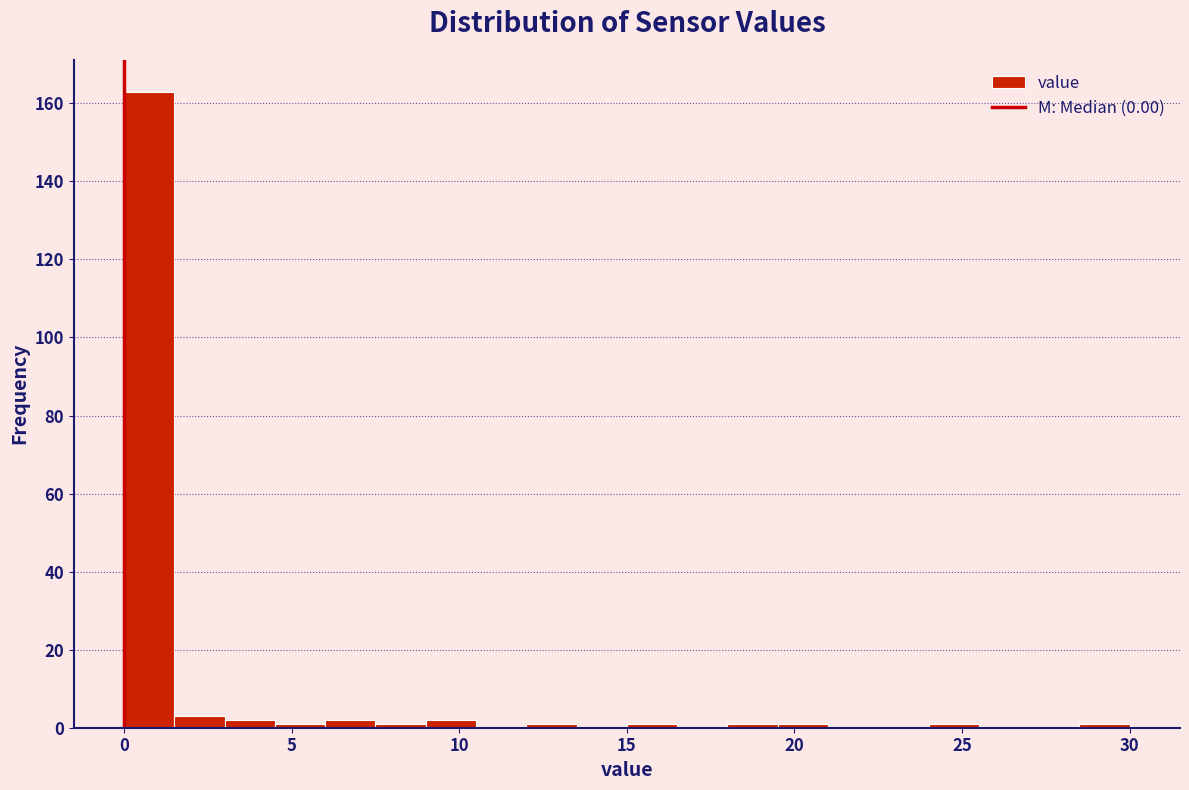

Around what value on the x-axis is the tallest bar? Give the approximate position of its centre, as read against the axis.

1.0